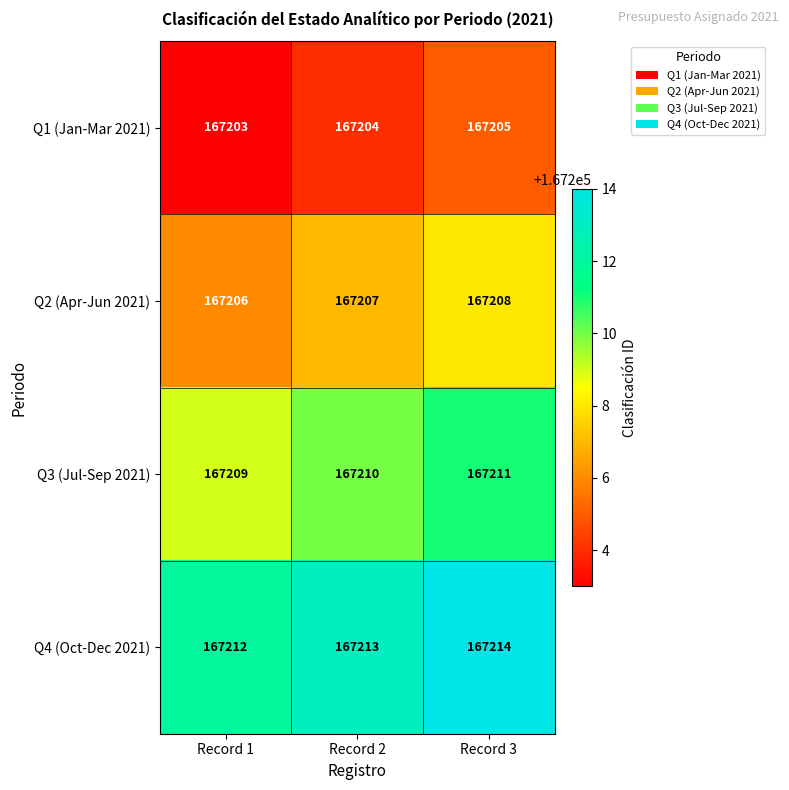

What is the spread (max minus min) of values at Record 2?

9